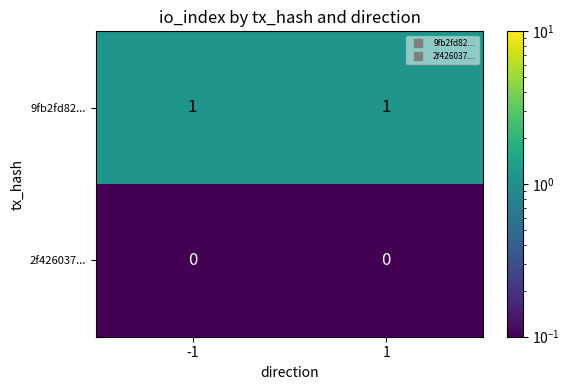

Rank the series by their average value, from highest to lowest.

9fb2fd82..., 2f426037...